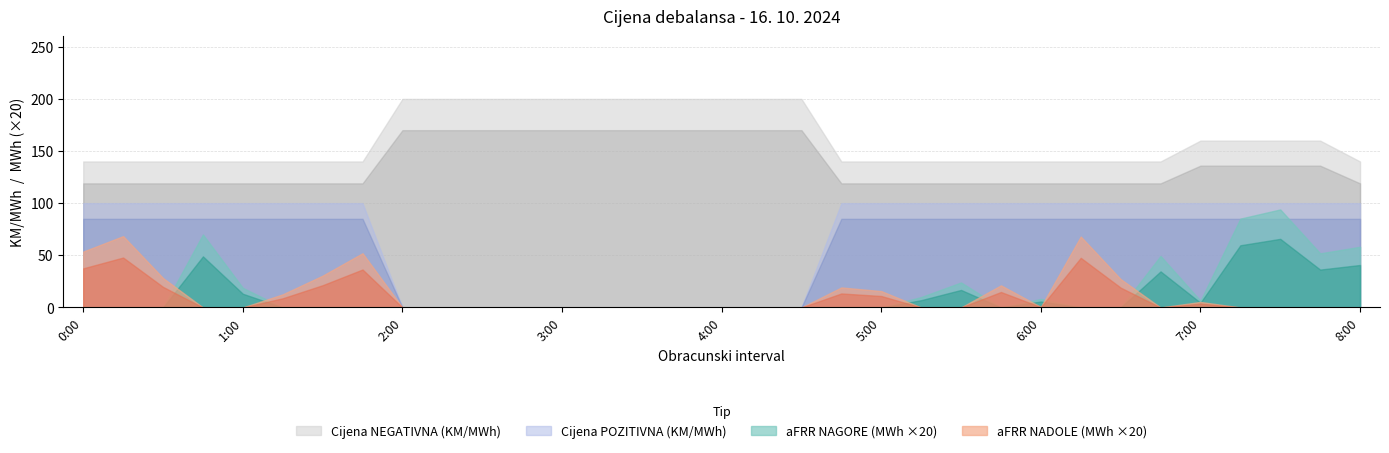

Count the Cijena POZITIVNA (KM/MWh) values in the range 0 to 100.

33